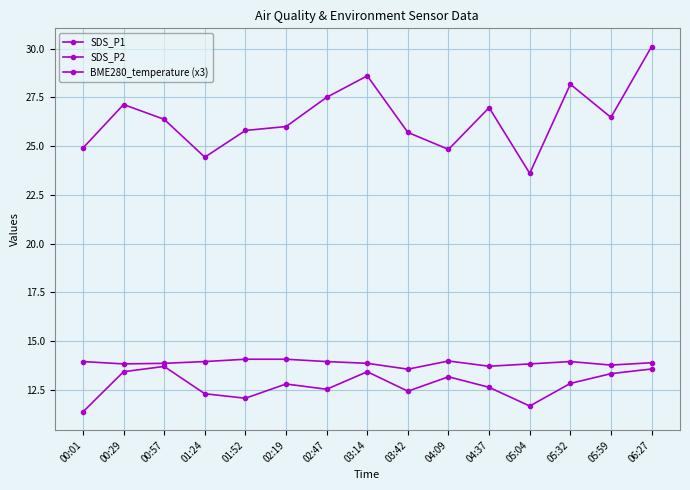

How many series are shown in this chart?

3